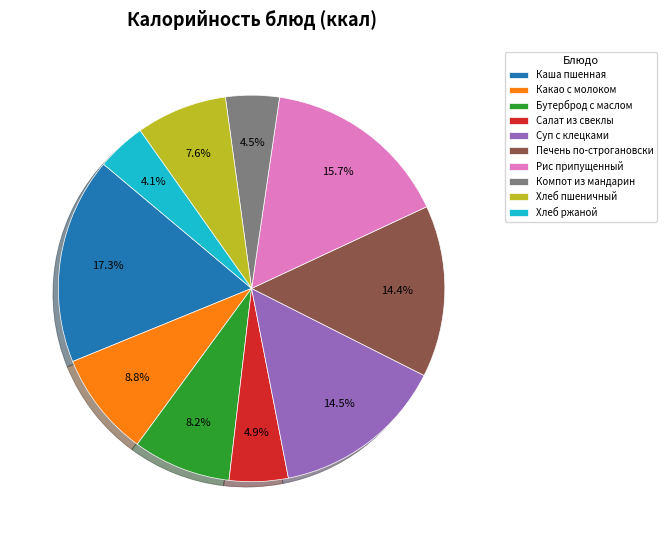

The Хлеб пшеничный slice represents 8% of the pie. True or false?

True